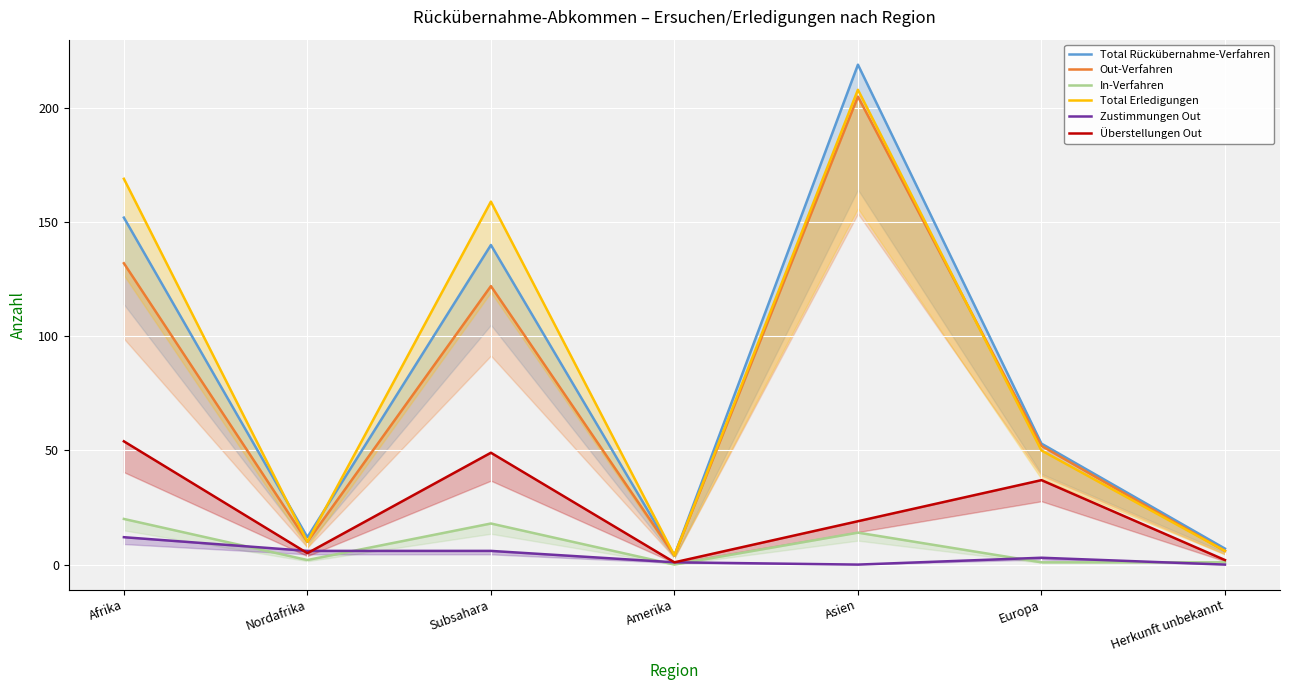

True or false: Out-Verfahren and Zustimmungen Out intersect in this chart.

False